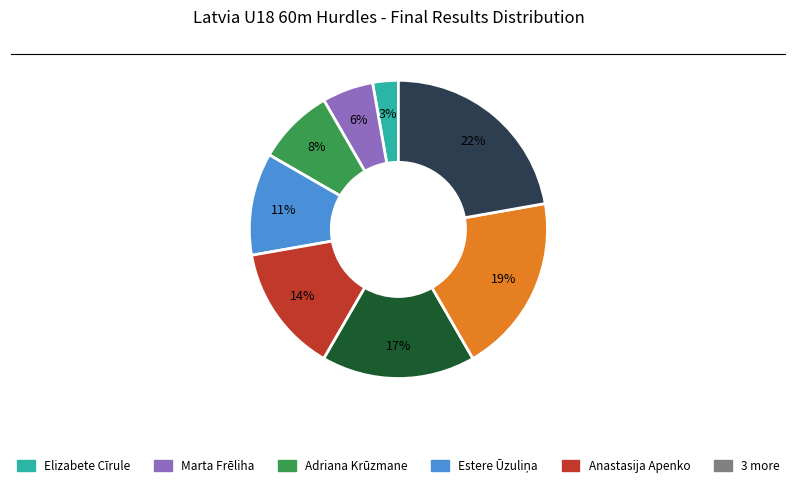

Is there any slice that represents more than half of the pie?

No